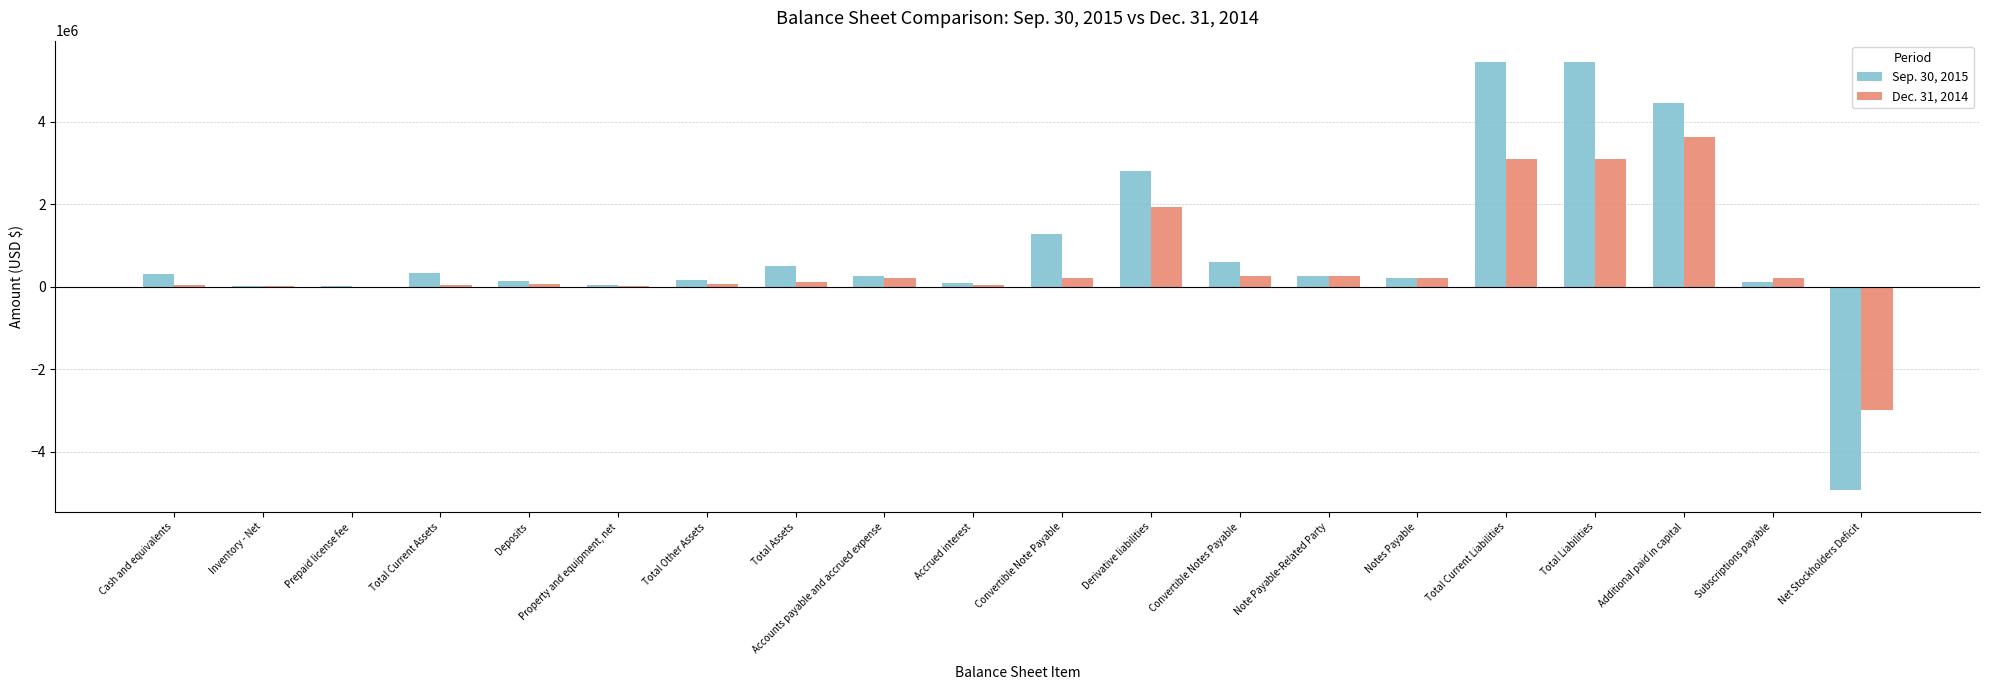

Is the value of Dec. 31, 2014 at Subscriptions payable greater than the value of Sep. 30, 2015 at Total Liabilities?

No